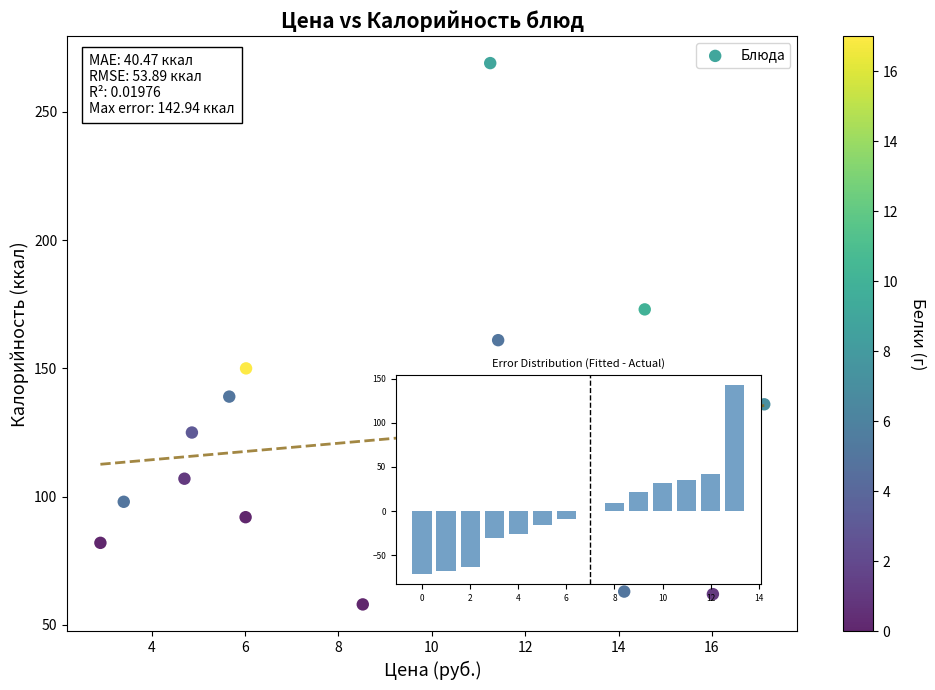

What is the range of Y values (max minus min)?

211